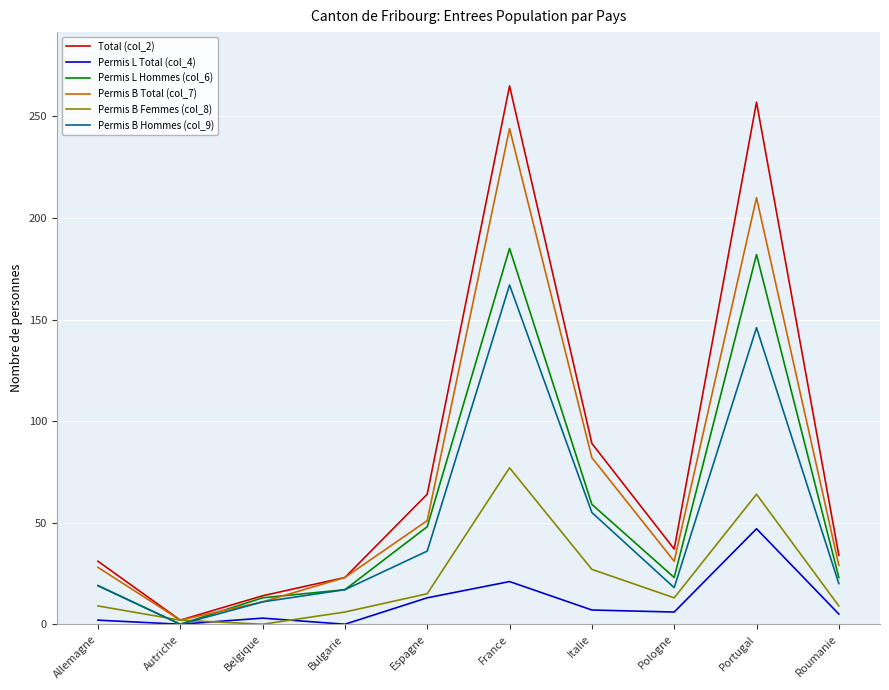

Which series has the largest total across all categories?

Total (col_2)